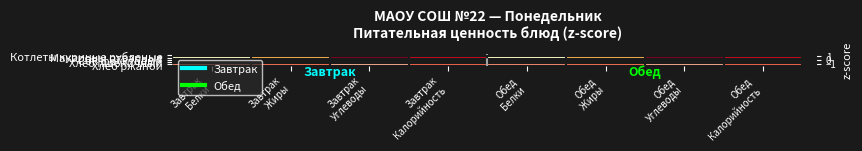

Reading right to left, transcribe all the data shown in this chart.

Котлеты куриные рубленые: Обед
Калорийность=1.2	Обед
Углеводы=-0.8	Обед
Жиры=1.7	Обед
Белки=1.9	Завтрак
Калорийность=1.2	Завтрак
Углеводы=-0.8	Завтрак
Жиры=1.7	Завтрак
Белки=1.9
Макароны отварные: Обед
Калорийность=1.2	Обед
Углеводы=1.6	Обед
Жиры=0.6	Обед
Белки=0.1	Завтрак
Калорийность=1.2	Завтрак
Углеводы=1.6	Завтрак
Жиры=0.6	Завтрак
Белки=0.1
Сок фруктовый: Обед
Калорийность=-0.6	Обед
Углеводы=0.7	Обед
Жиры=-0.8	Обед
Белки=-0.8	Завтрак
Калорийность=-0.6	Завтрак
Углеводы=0.7	Завтрак
Жиры=-0.8	Завтрак
Белки=-0.8
Хлеб пшеничный: Обед
Калорийность=-1.0	Обед
Углеводы=-1.0	Обед
Жиры=-0.8	Обед
Белки=-0.6	Завтрак
Калорийность=-1.0	Завтрак
Углеводы=-1.0	Завтрак
Жиры=-0.8	Завтрак
Белки=-0.6
Хлеб ржаной: Обед
Калорийность=-0.8	Обед
Углеводы=-0.5	Обед
Жиры=-0.7	Обед
Белки=-0.6	Завтрак
Калорийность=-0.8	Завтрак
Углеводы=-0.5	Завтрак
Жиры=-0.7	Завтрак
Белки=-0.6